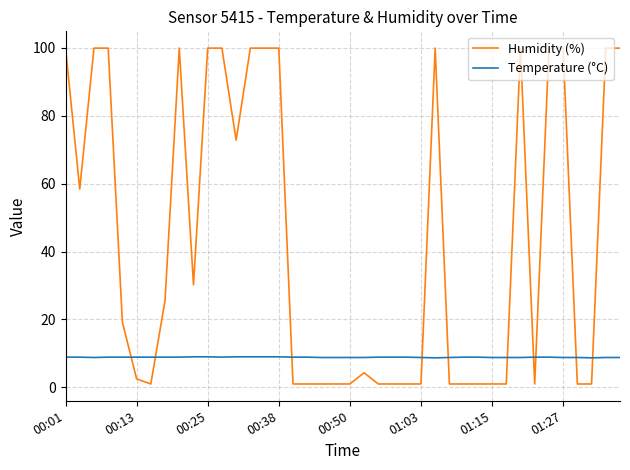

List the series in order of their peak value, highest first.

Humidity (%), Temperature (°C)